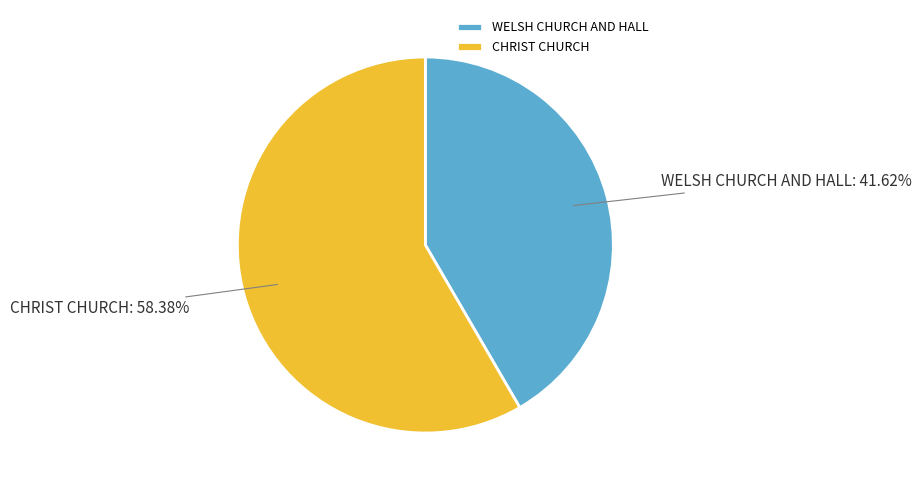

What is the ratio of the value at WELSH CHURCH AND HALL to the value at CHRIST CHURCH?

0.7